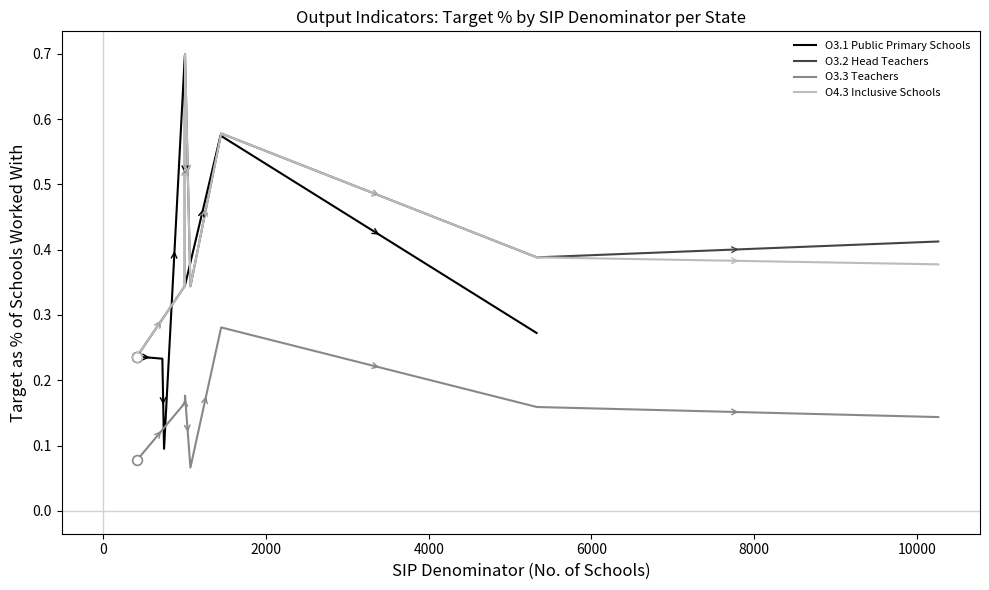

What is the maximum value for O3.1 Public Primary Schools?

0.7